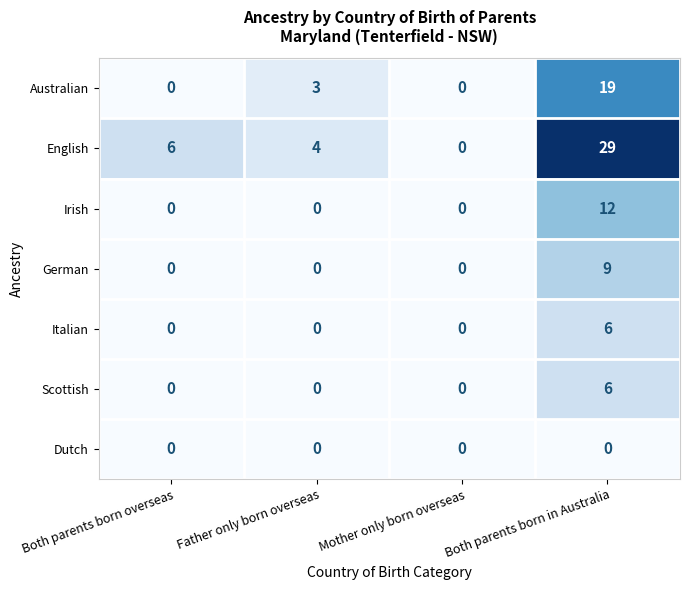

Which series has the widest spread of values?

English